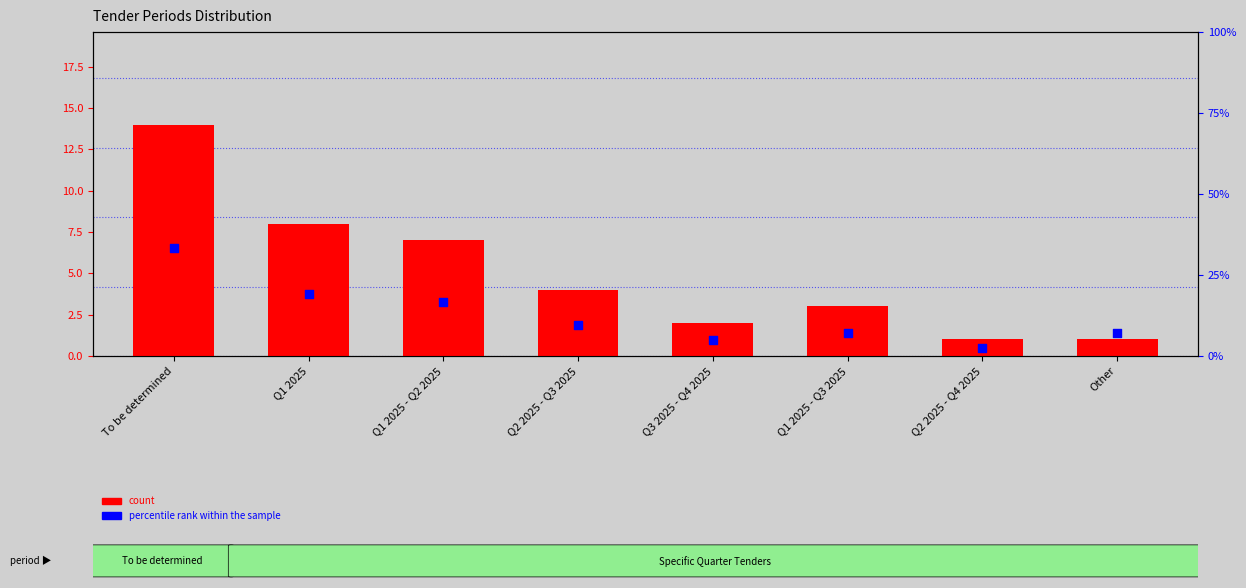

At which category is the sum across all series the highest?

To be determined